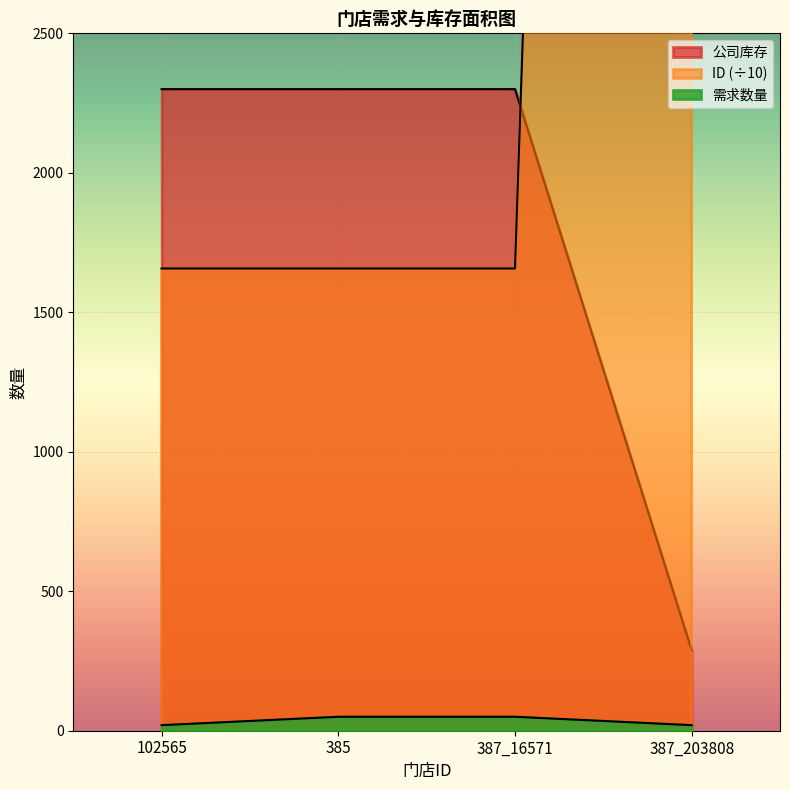

Between 102565 and 387_16571, which series saw the biggest shift?

需求数量